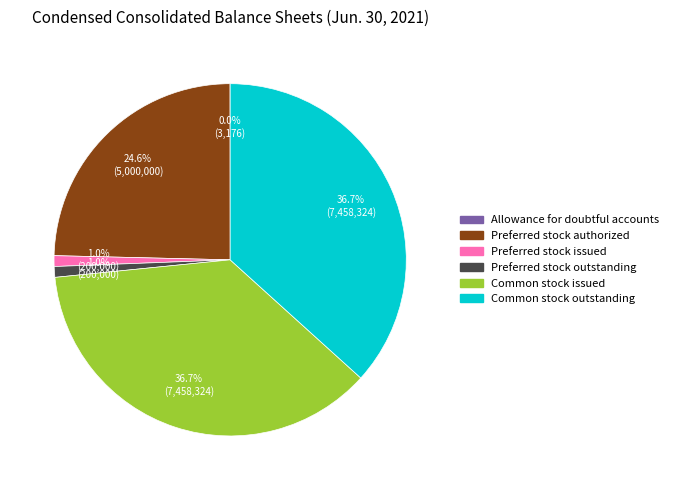

To the nearest percent, what is the average slice percentage?

17%